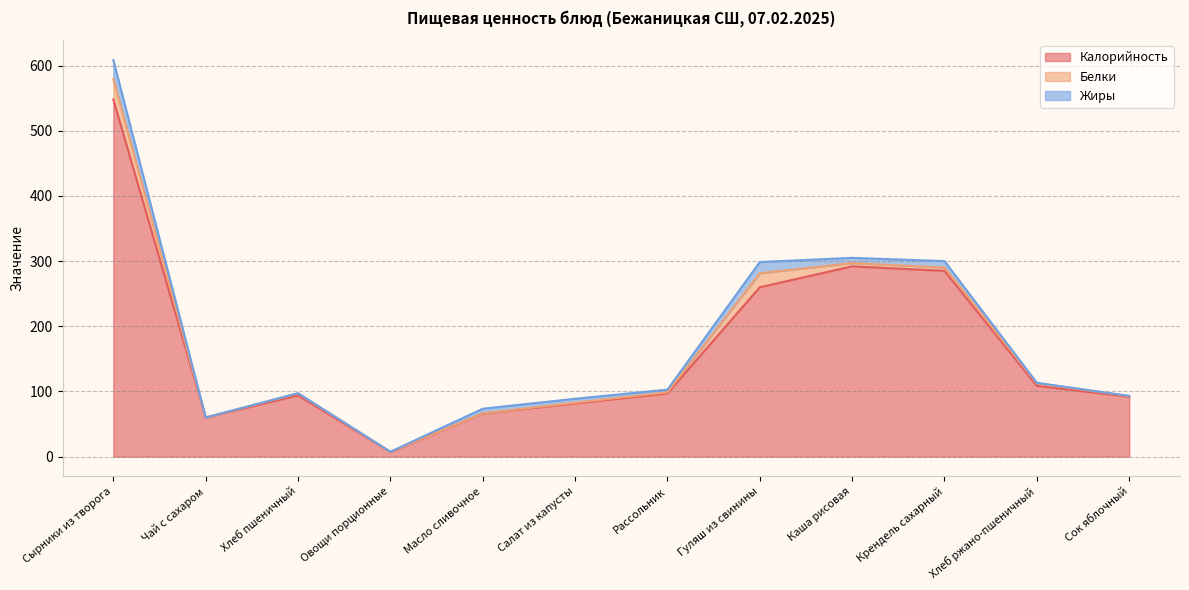

Does the chart have visible grid lines?

Yes